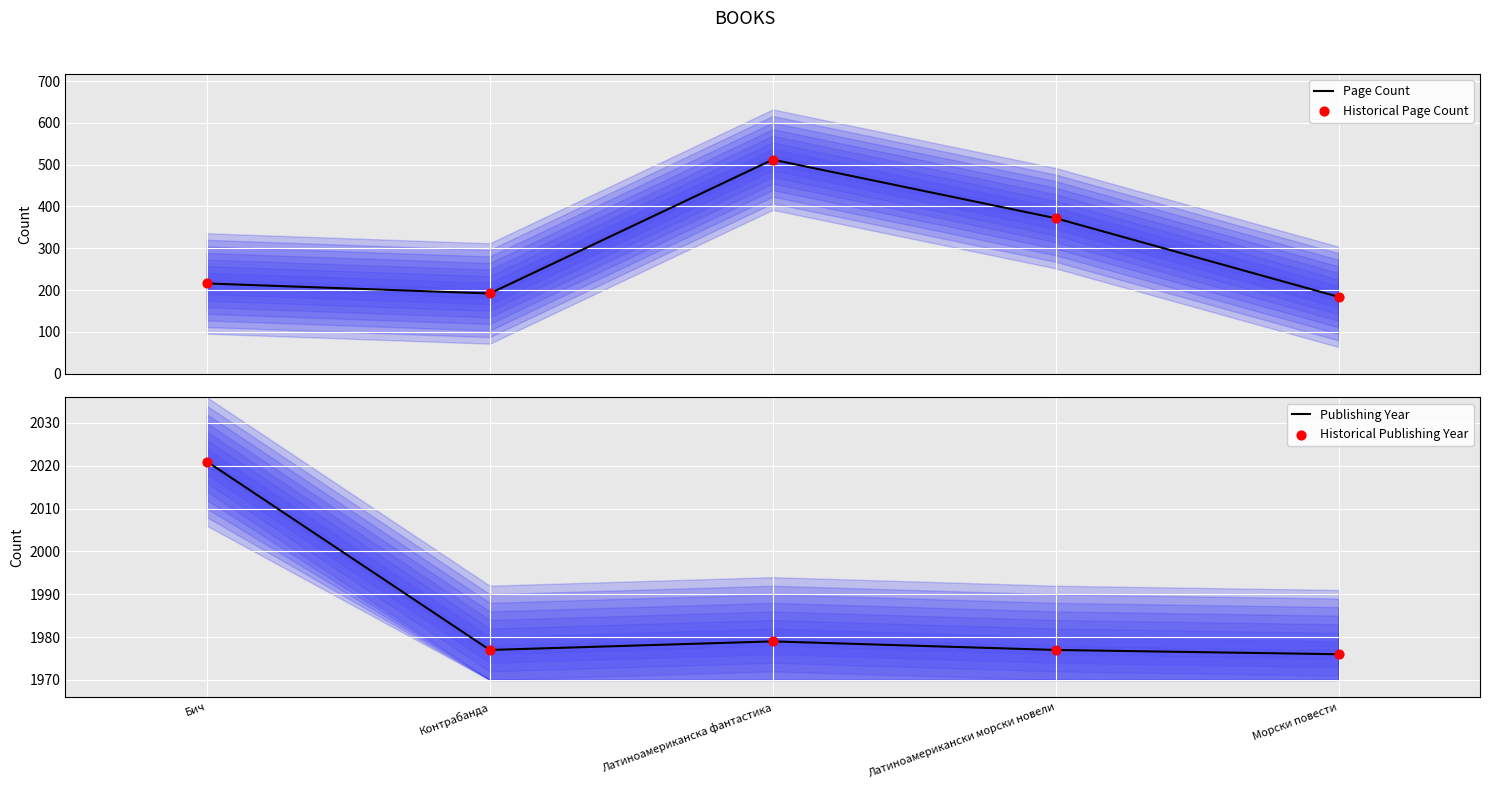

At which category is the sum across all series the highest?

Латиноамериканска фантастика